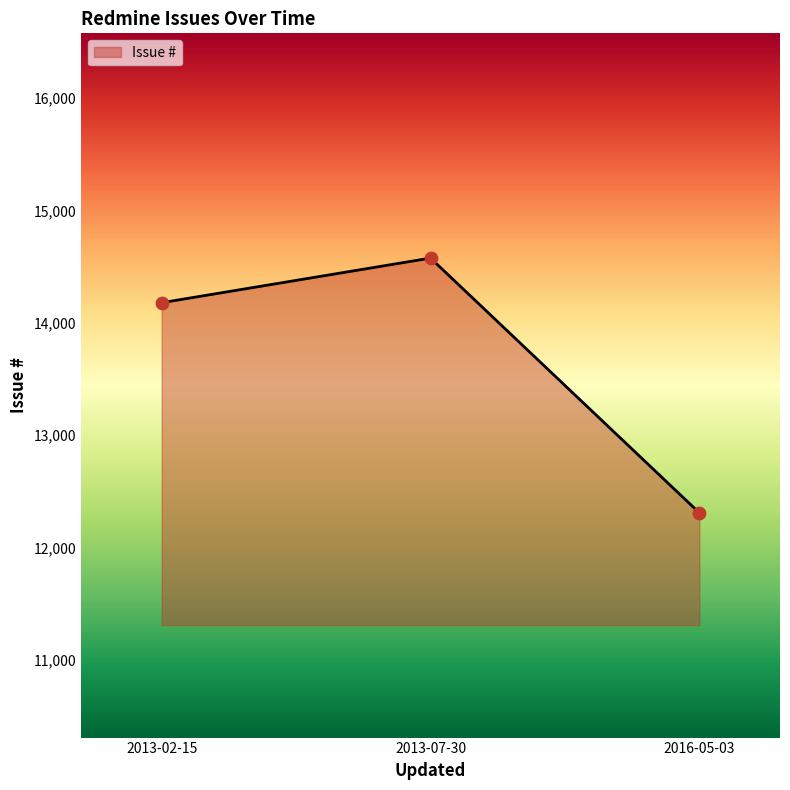

What is the ratio of the value at 2013-07-30 to the value at 2013-02-15?

1.0